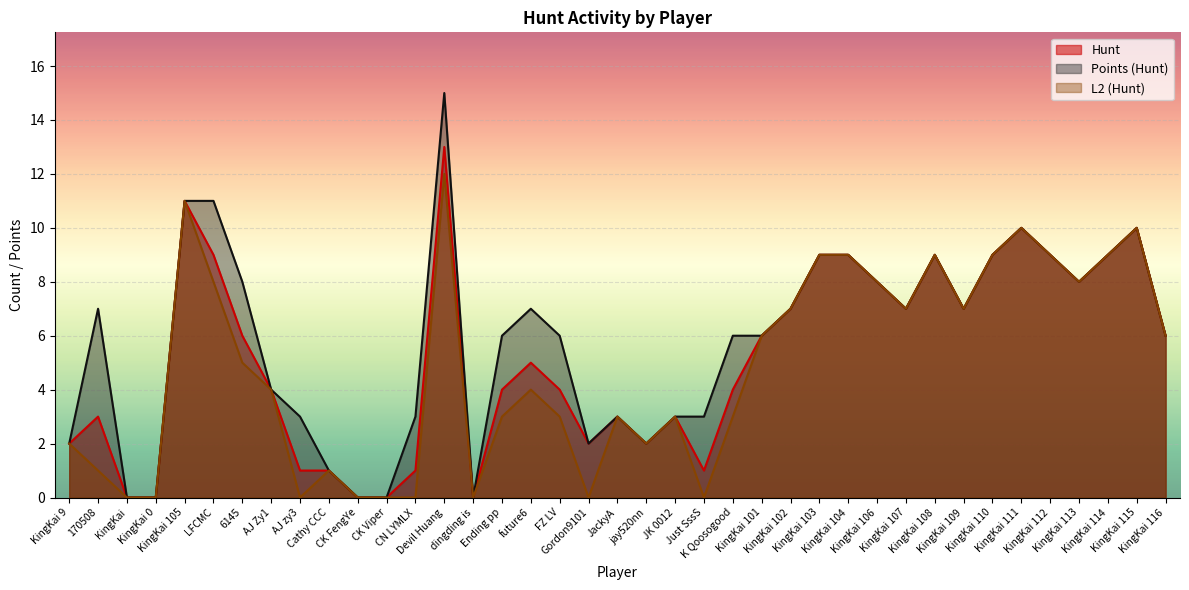

How many values in the Hunt series are below 5?

19